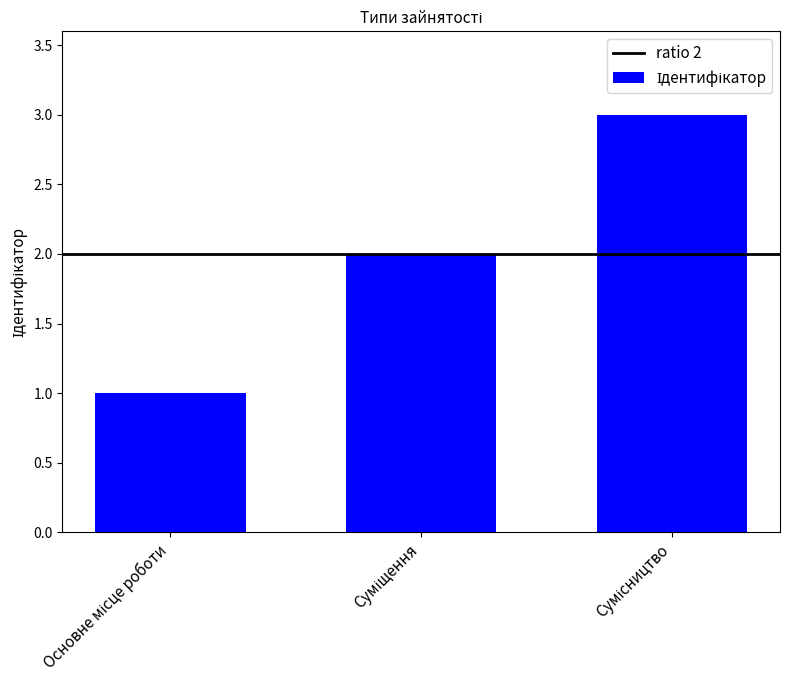

How many data points does each series have?

3